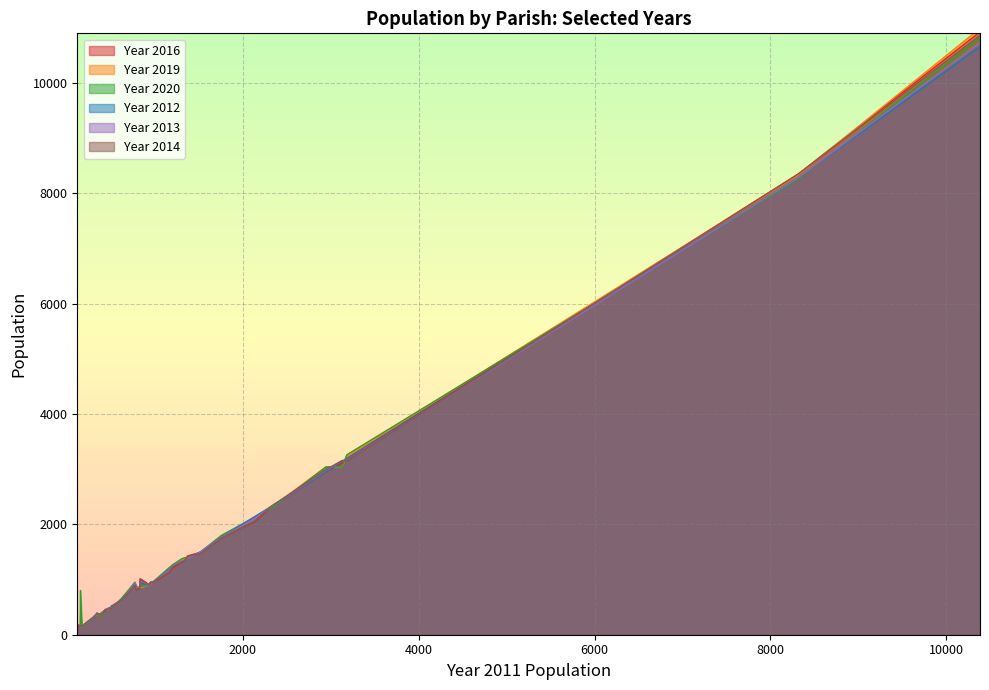

The Year 2016 series shows 1313 at 1308. True or false?

True